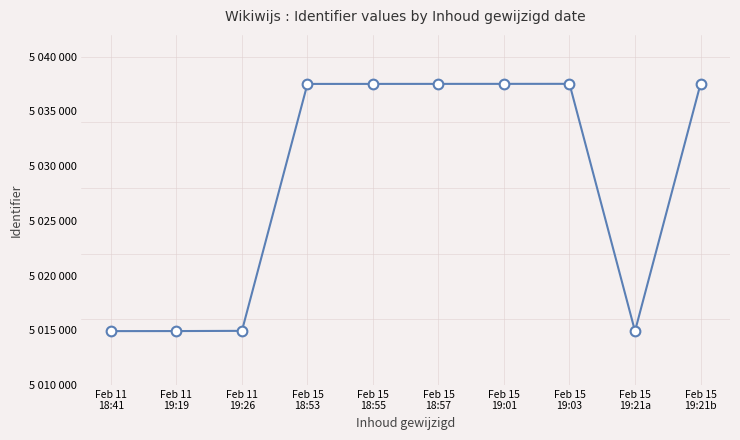

What position from the right is Feb 11
18:41?

10